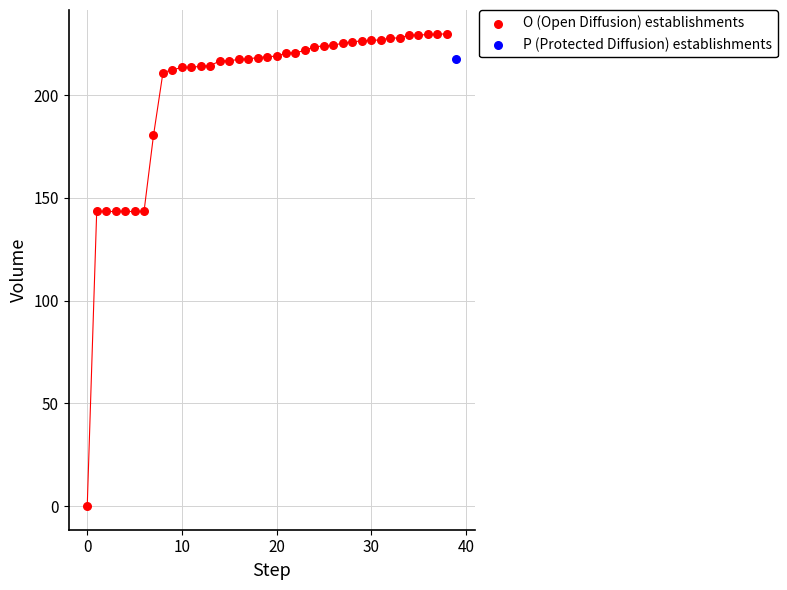

What are all the series names shown in the legend?

O (Open Diffusion) establishments, P (Protected Diffusion) establishments